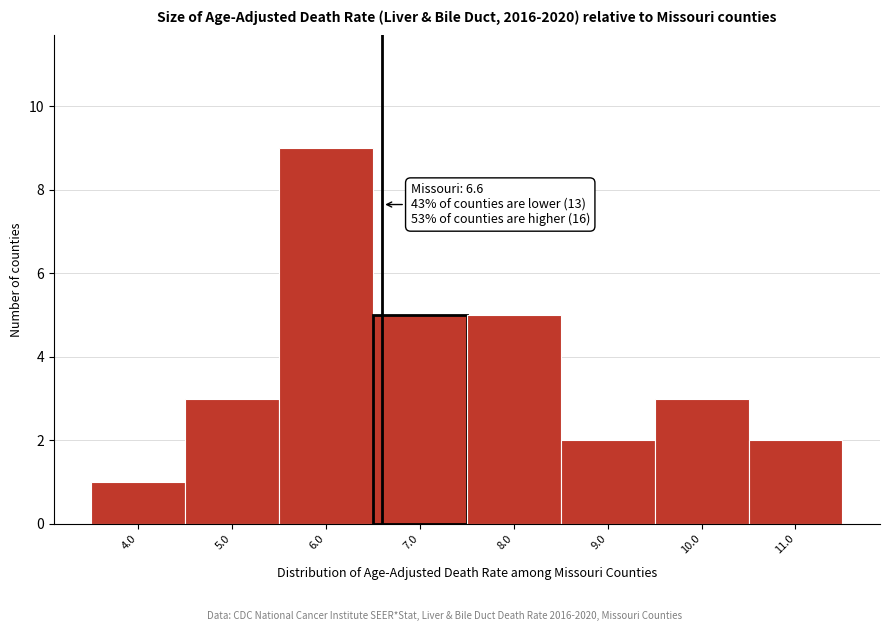

Over which range of the x-axis is the bar tallest?

5.5 to 6.5